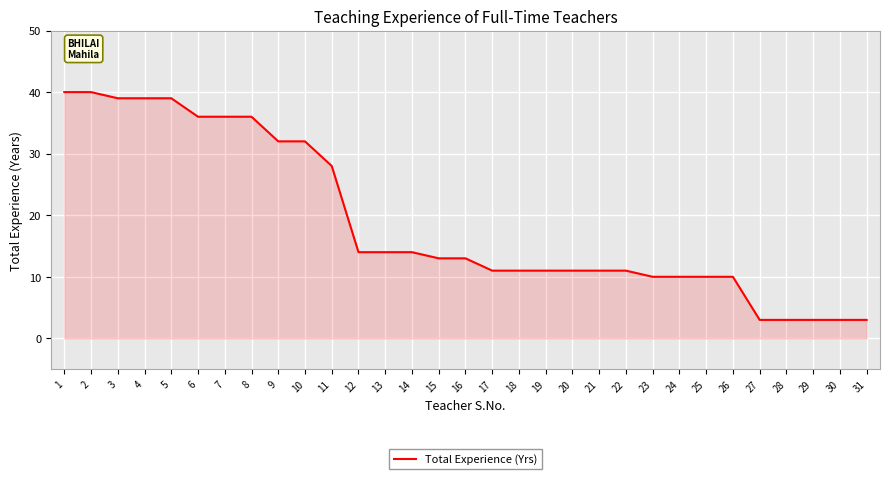

The chart shows a value of 24 at 12. True or false?

False